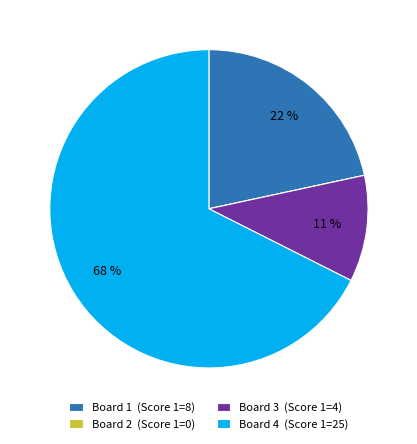

Combined, do Board 3 (Score 1=4) and Board 1 (Score 1=8) account for over 50%?

No